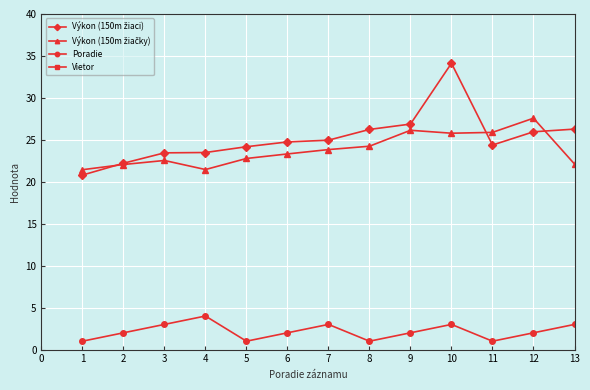

How many values in the Výkon (150m žiačky) series exceed 23?

7